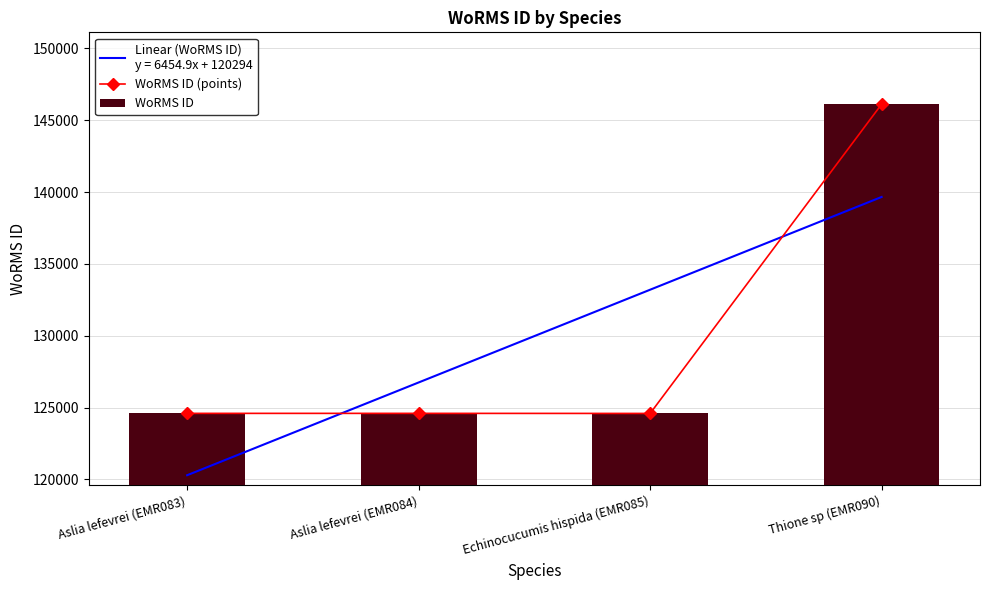

How many data points in WoRMS ID (points) are less than 124598?

1